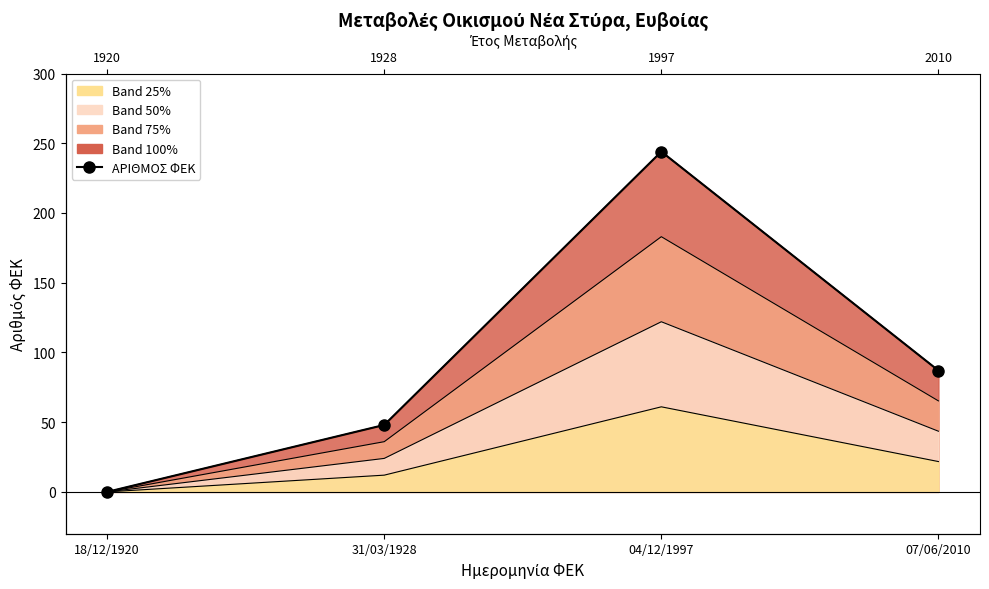

How many points are higher than both their immediate neighbors (excluding endpoints)?

1